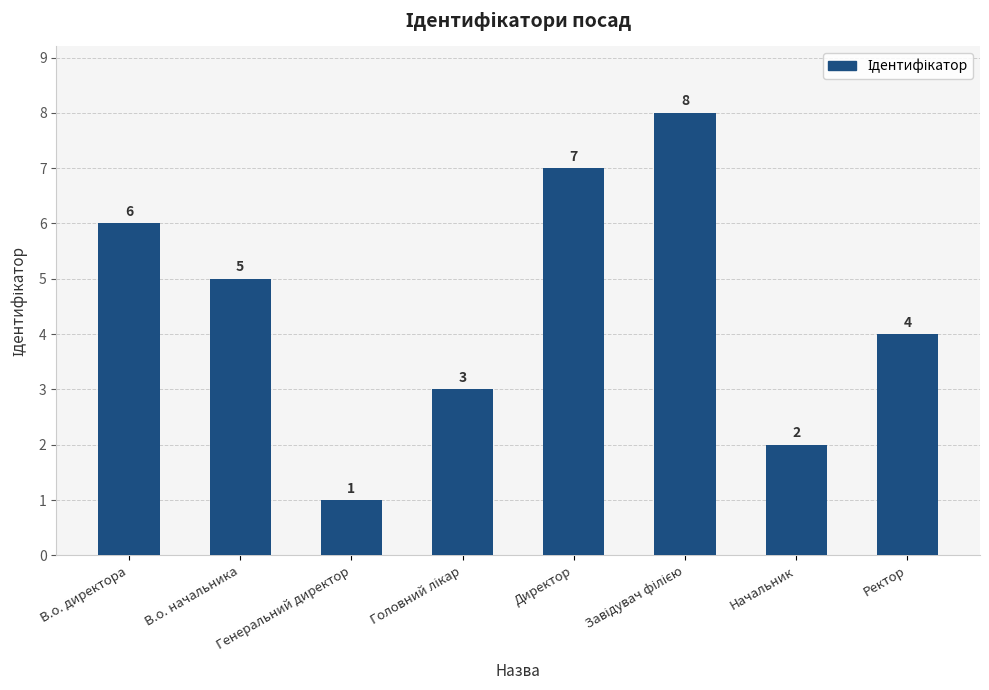

At which label does the data first exceed 5?

В.о. директора